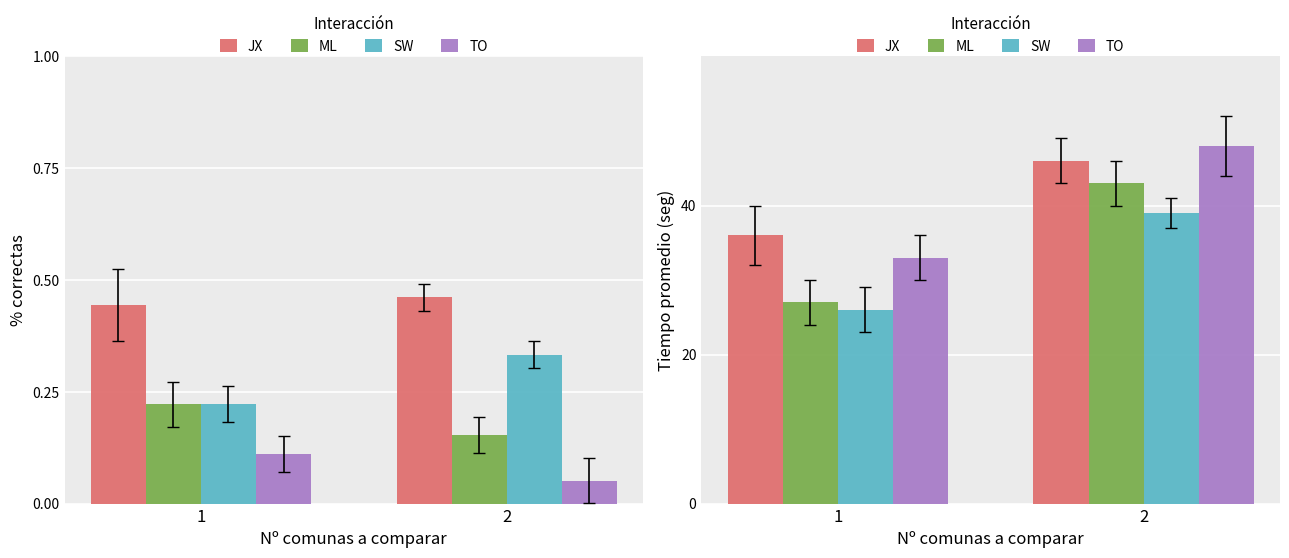

What is the maximum value shown in the chart?

48